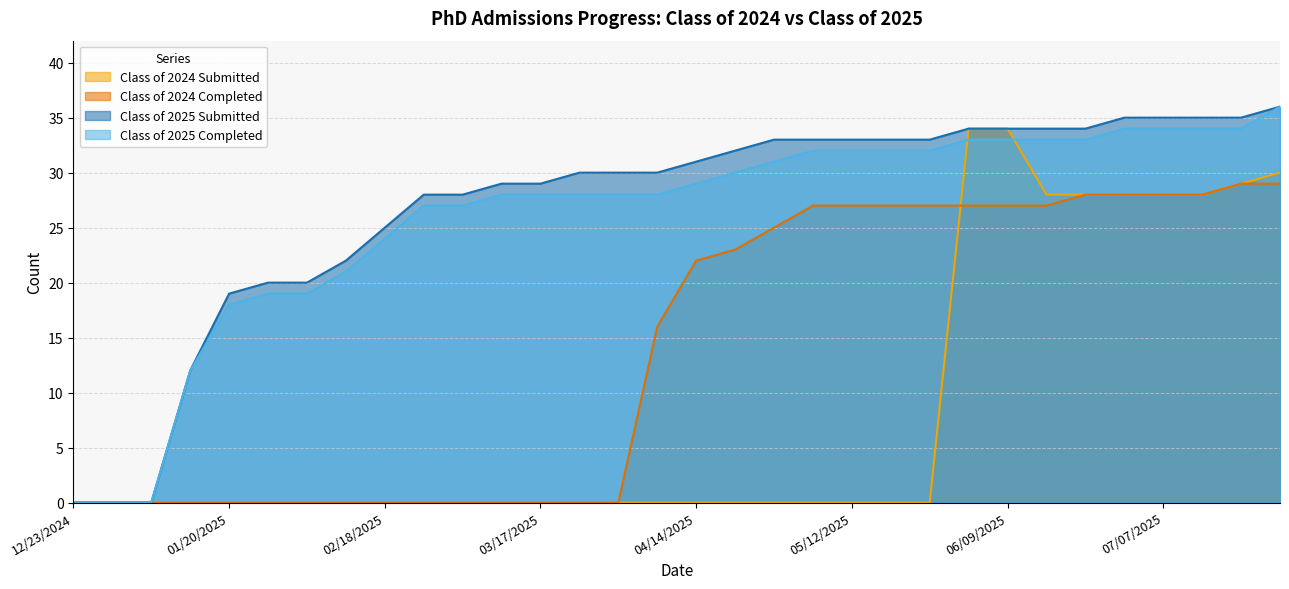

Where does the Class of 2025 Submitted series first go above 31?

04/21/2025